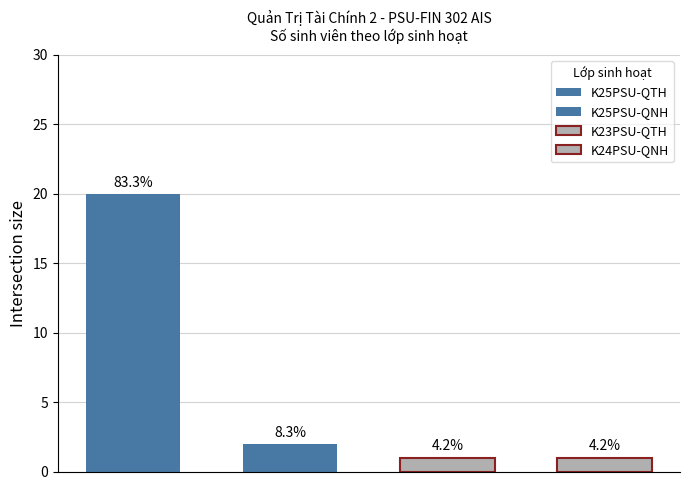

The value of K25PSU-QNH at K24PSU-QNH is -1. True or false?

False